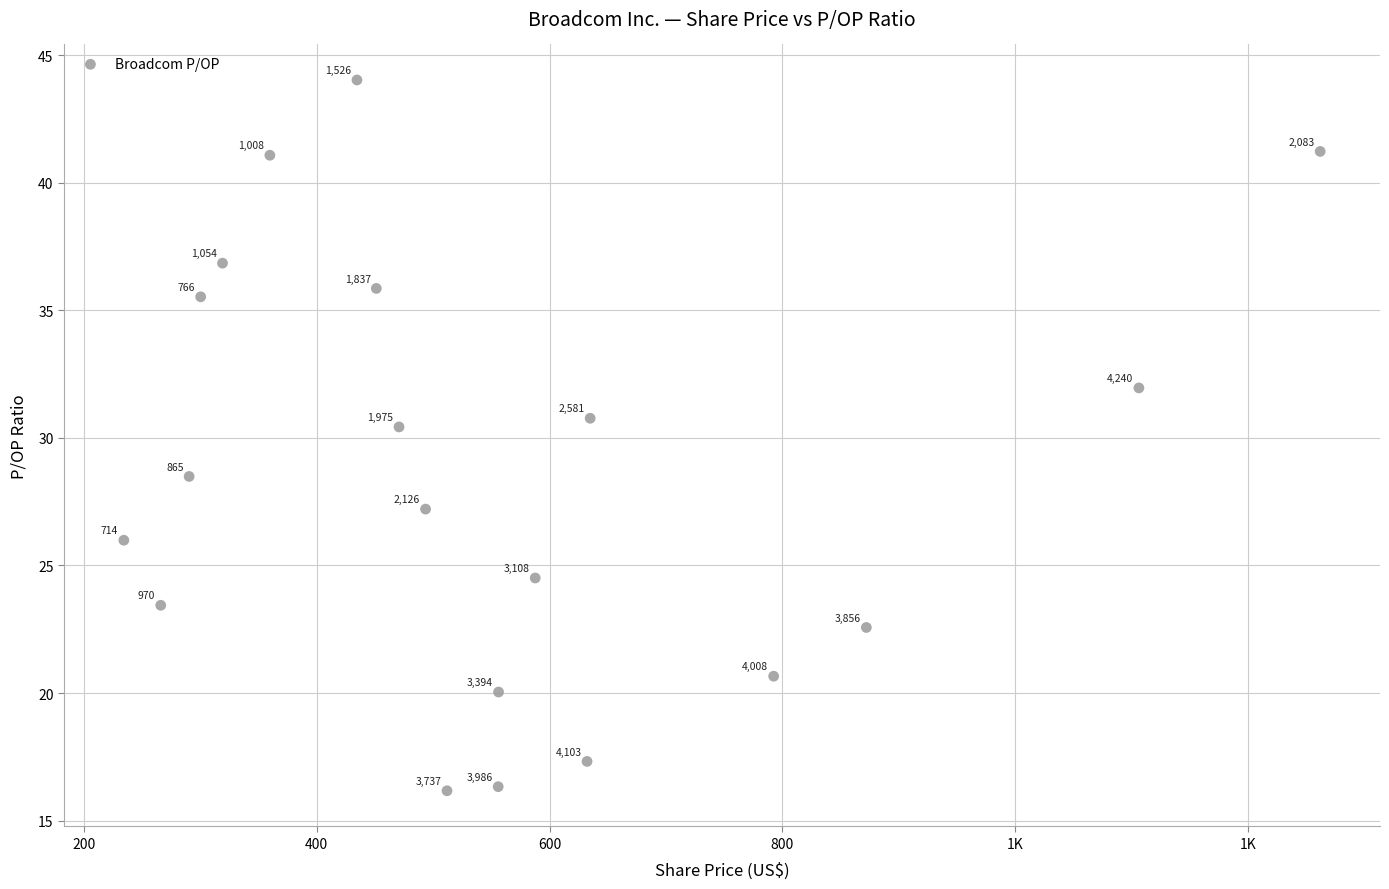

What is the range of Y values (max minus min)?

27.9